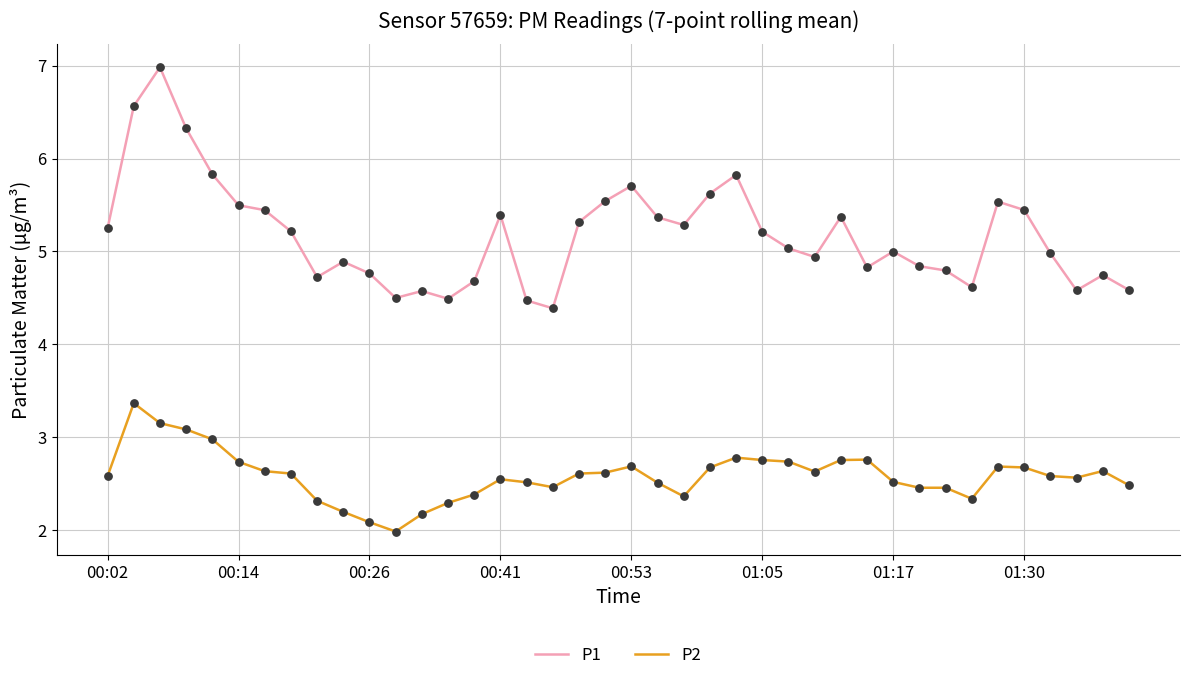

Which series has the widest spread of values?

P1